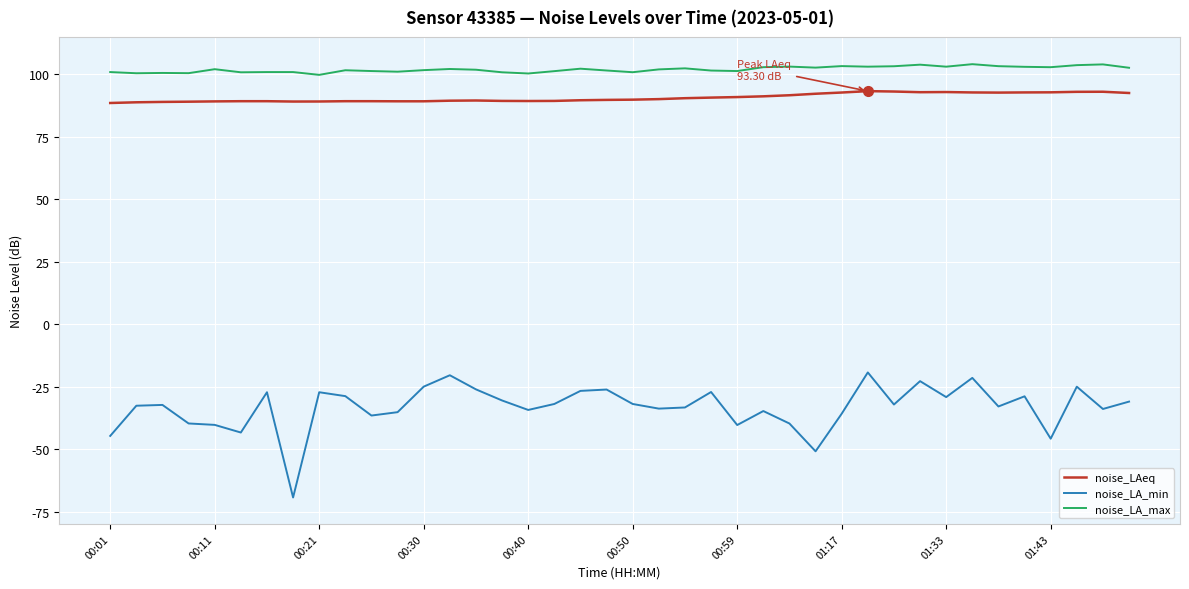

Which series has the largest total across all categories?

noise_LA_max